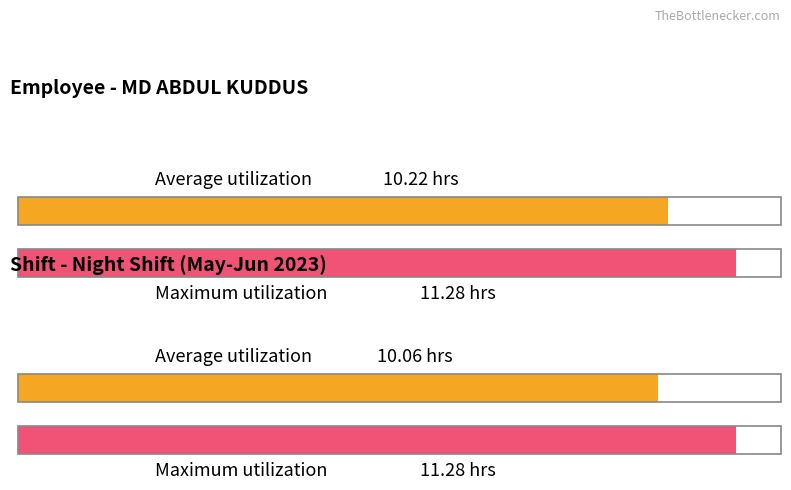

Is it true that Average utilization equals 4.4 at 26-Fri?

False